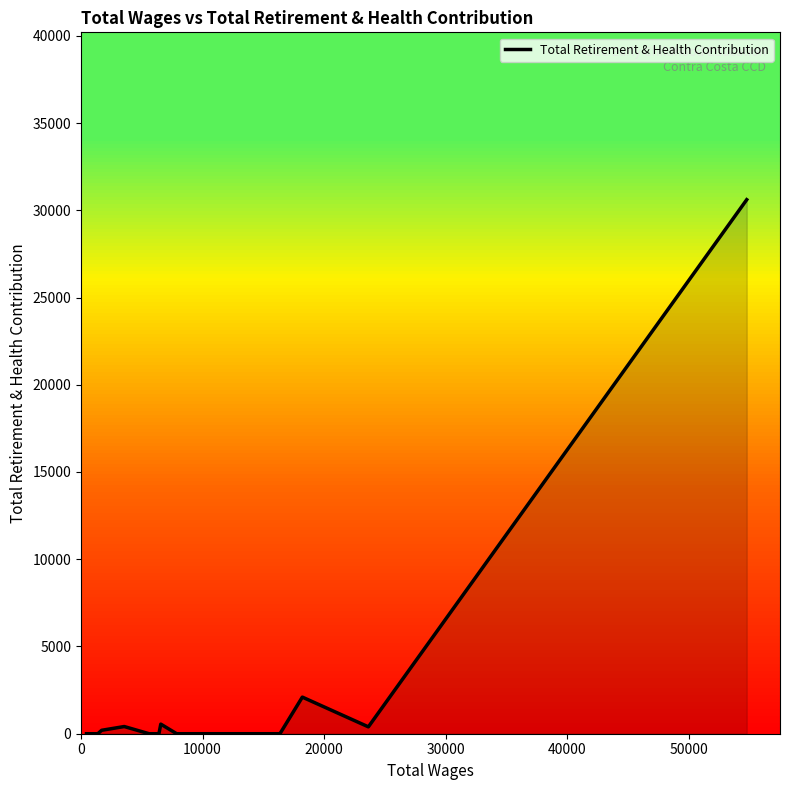

What is the greatest value displayed?

30606